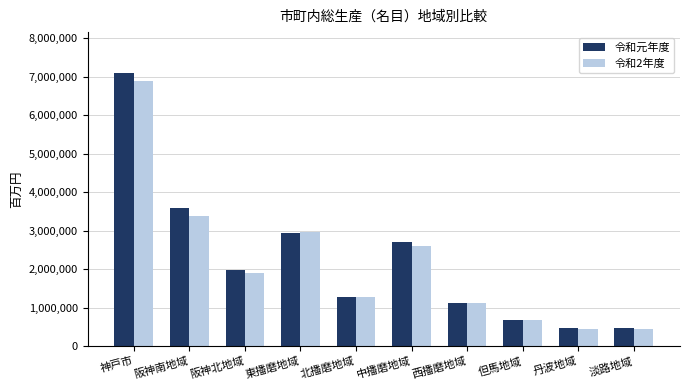

Which category has the highest value across all series?

神戸市